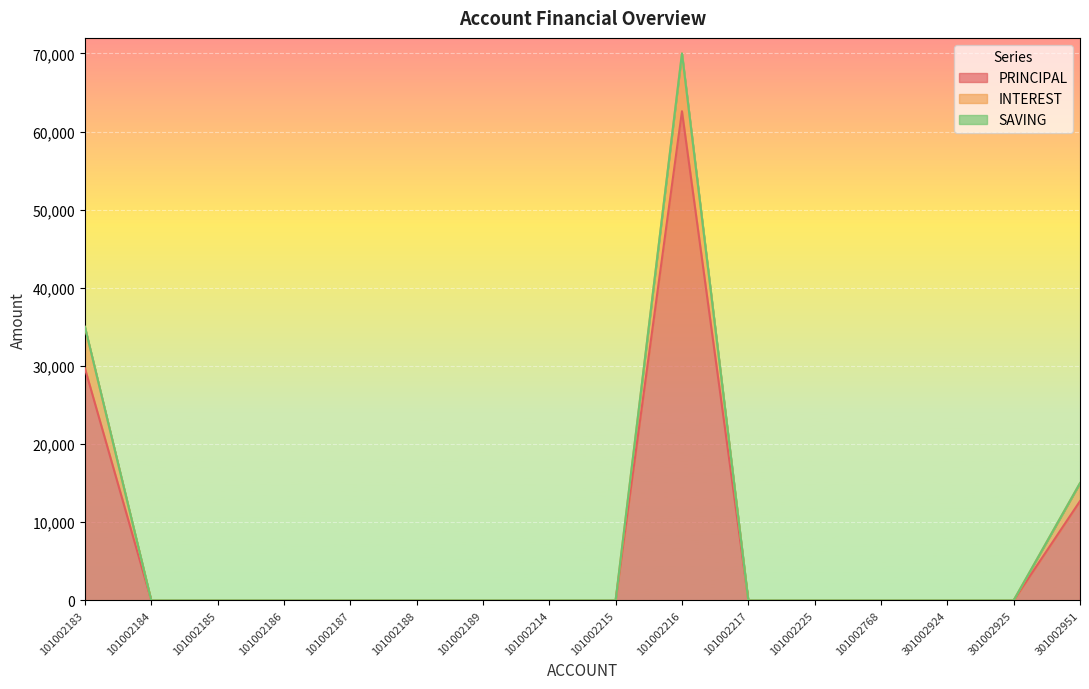

What is the maximum value for PRINCIPAL?

62600